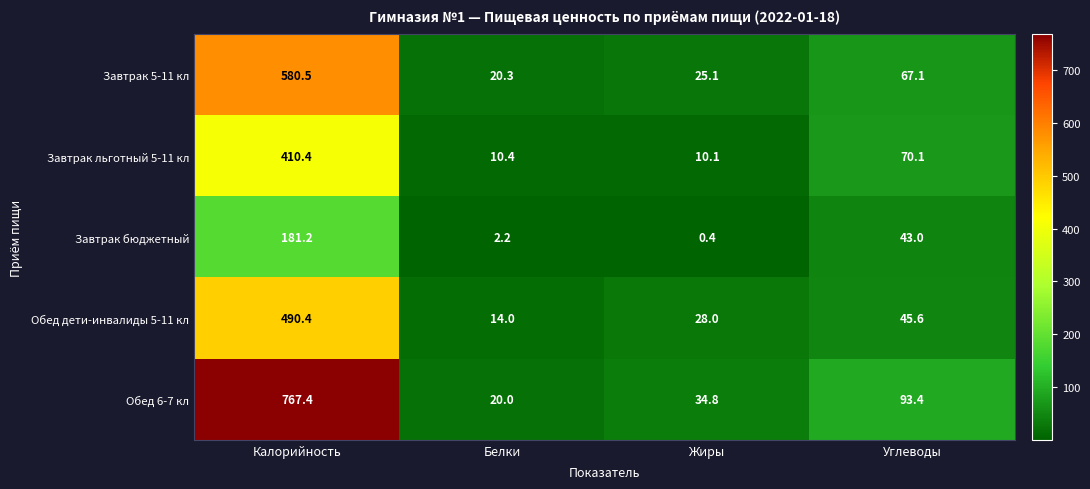

What is the sum of all Завтрак бюджетный values?

226.8